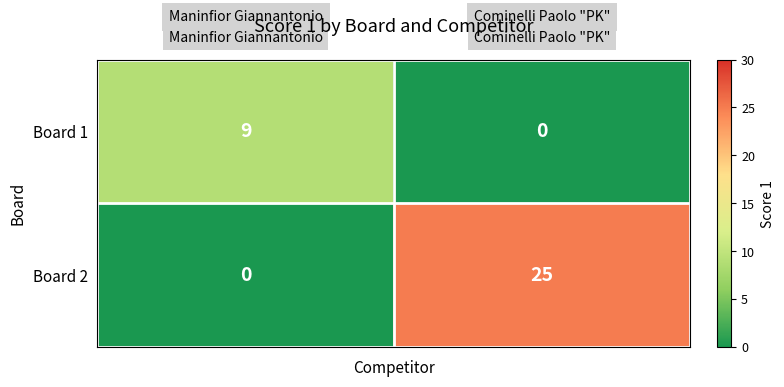

Reading left to right, what are all the values shown in this chart?

Board 1: 9	0
Board 2: 0	25